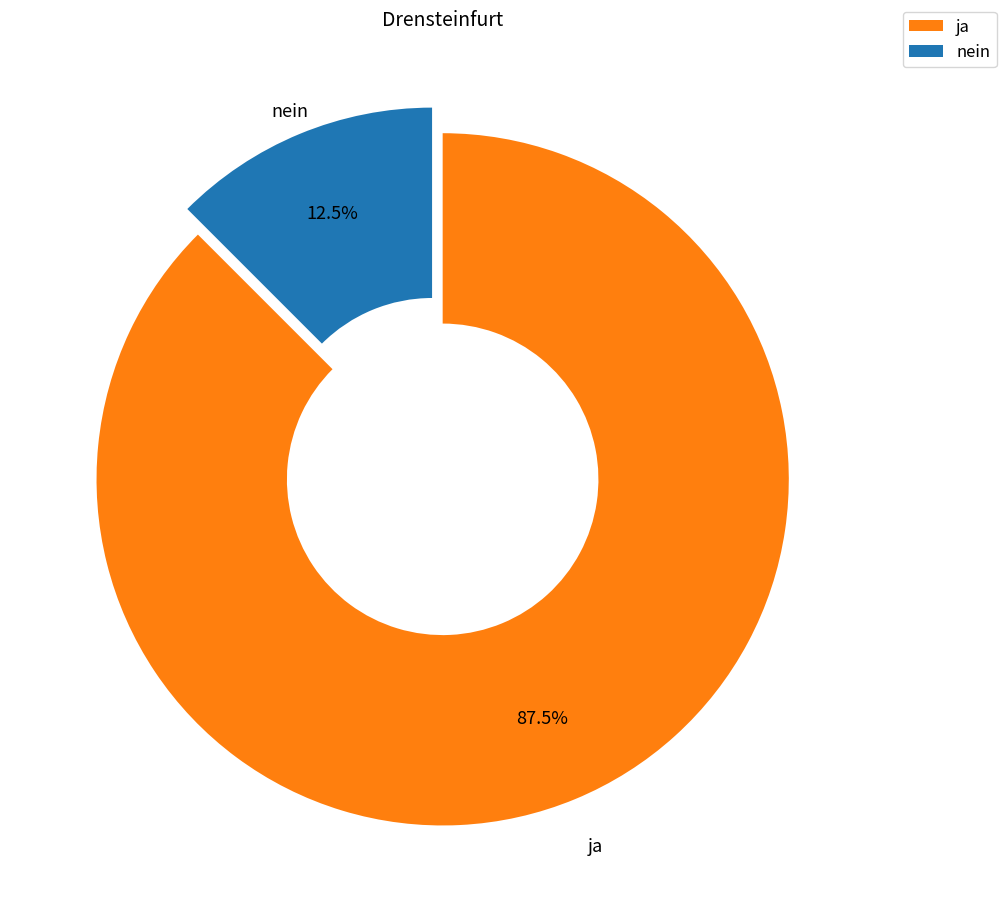

Count the number of slices in the pie.

2